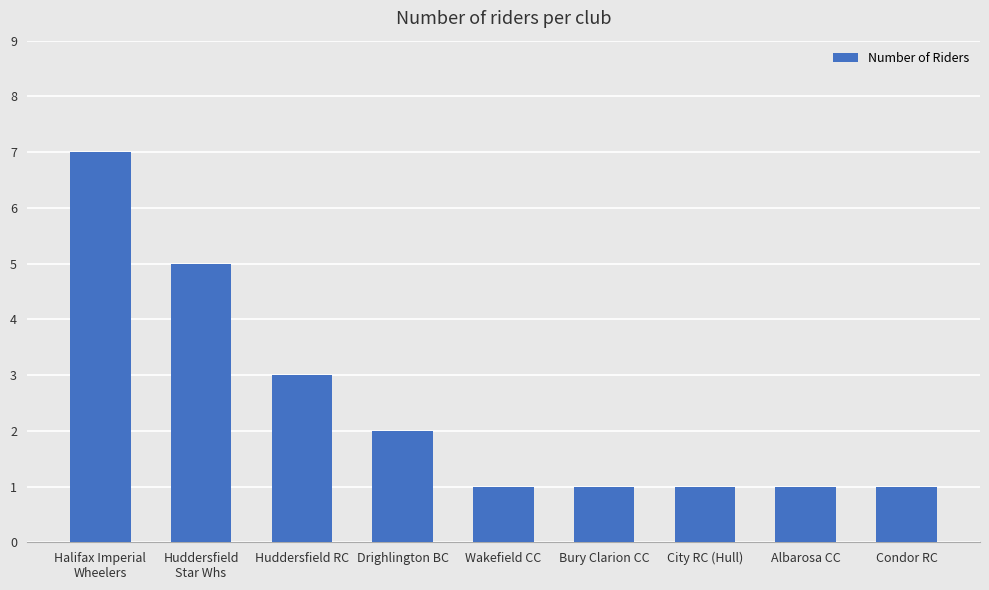

What position from the left is Halifax Imperial
Wheelers?

1